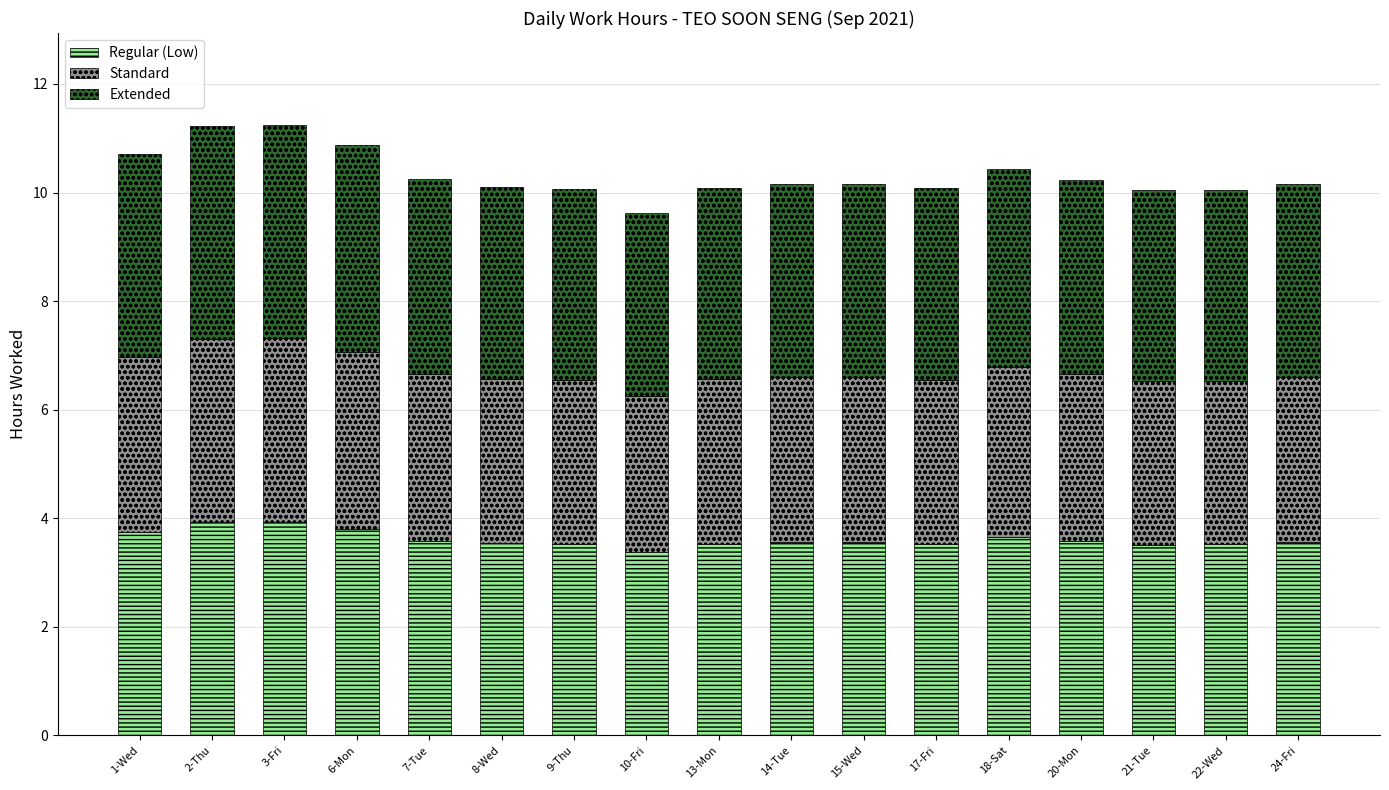

What are all the series names shown in the legend?

Regular (Low), Standard, Extended